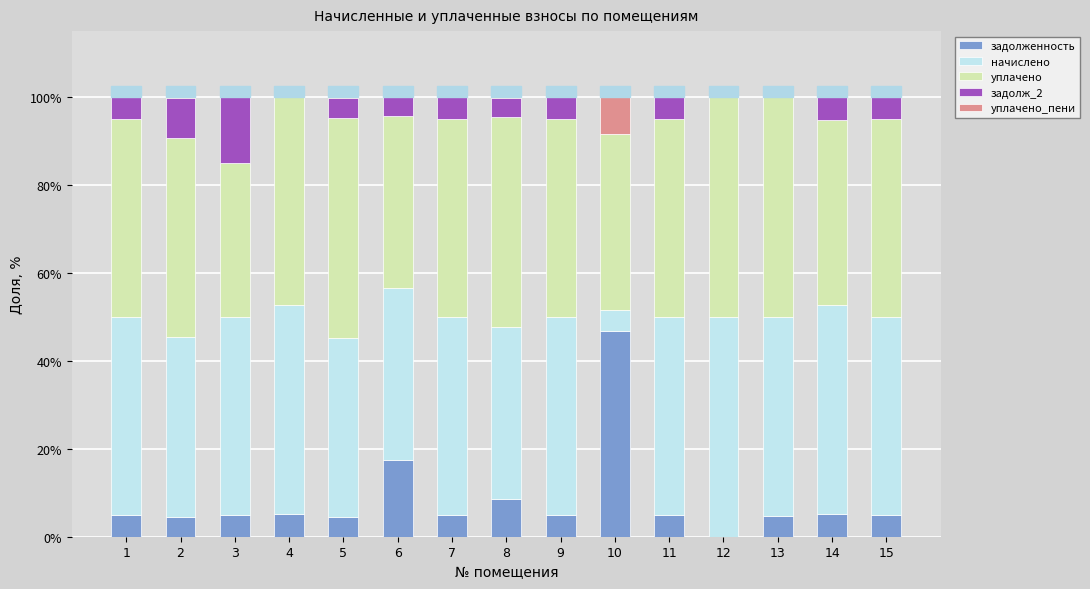

True or false: задолженность has a value of 5.0 at 15.

True